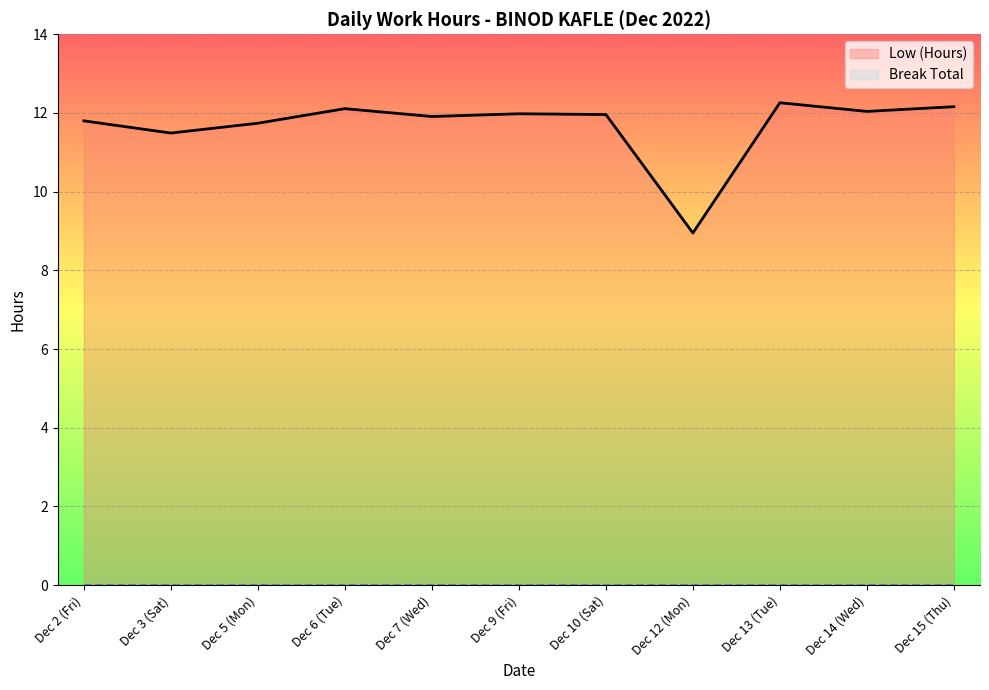

What is the lowest value of the Low (Hours) series?

8.9